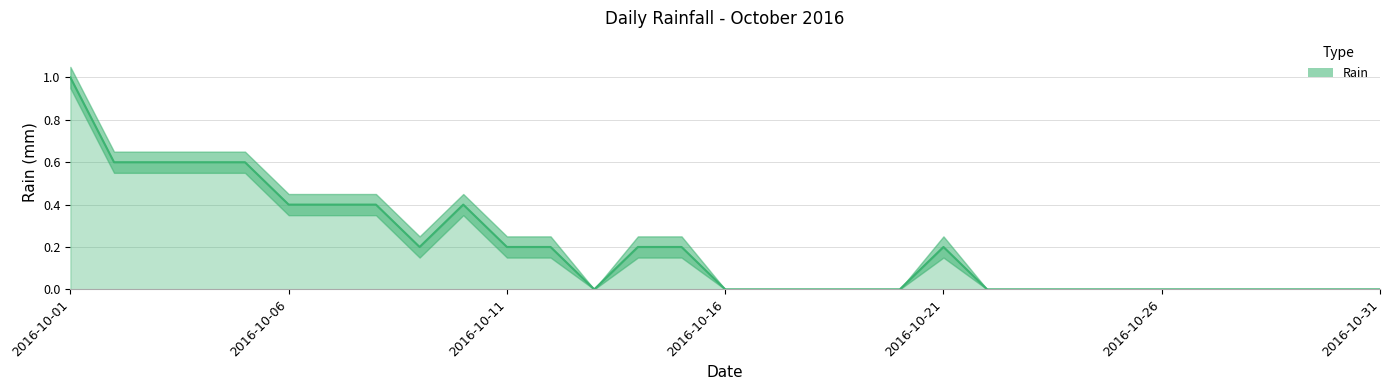

Where is the first local maximum?

2016-10-10